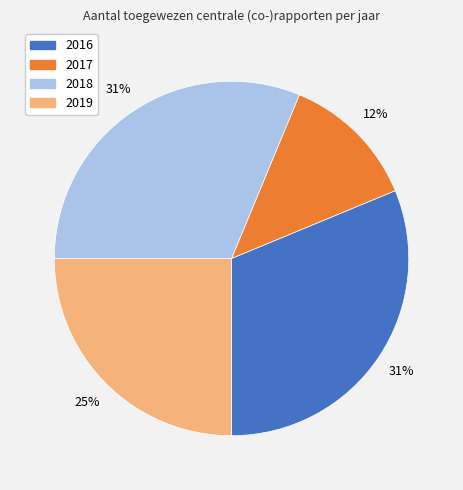

To the nearest percent, what percentage of the pie is 2018?

31%